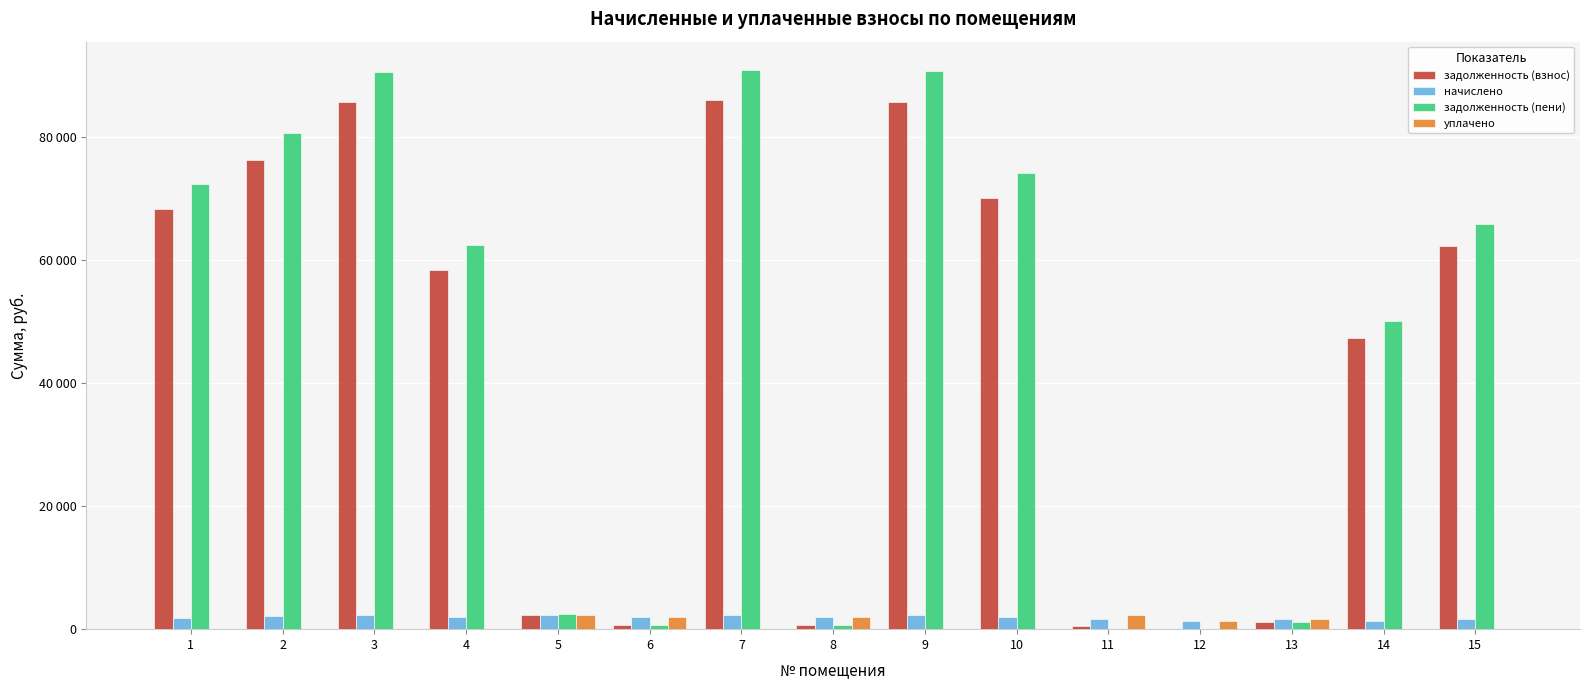

Are the bars horizontal?

No